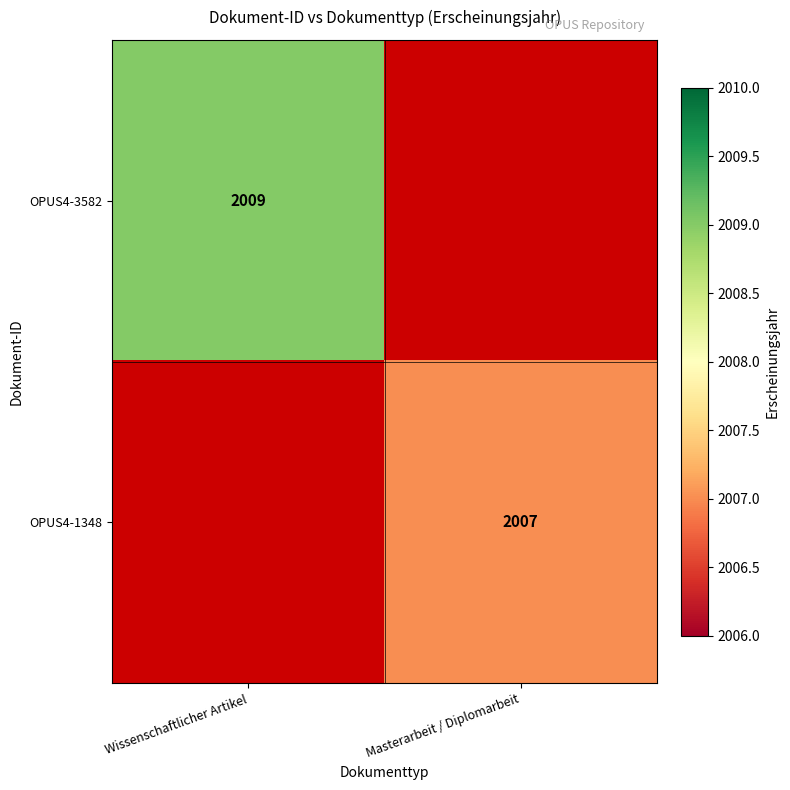

Which category has the highest value across all series?

Wissenschaftlicher Artikel